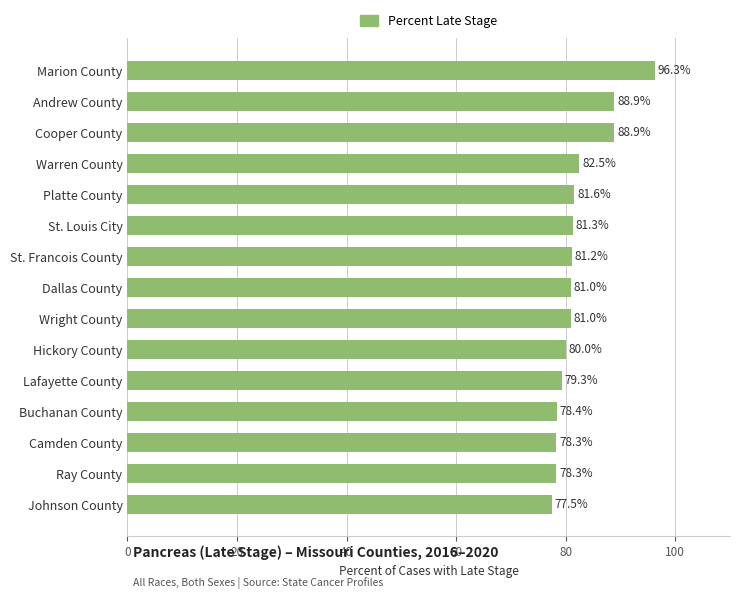

What is the ratio of the value at Ray County to the value at Cooper County?

0.9